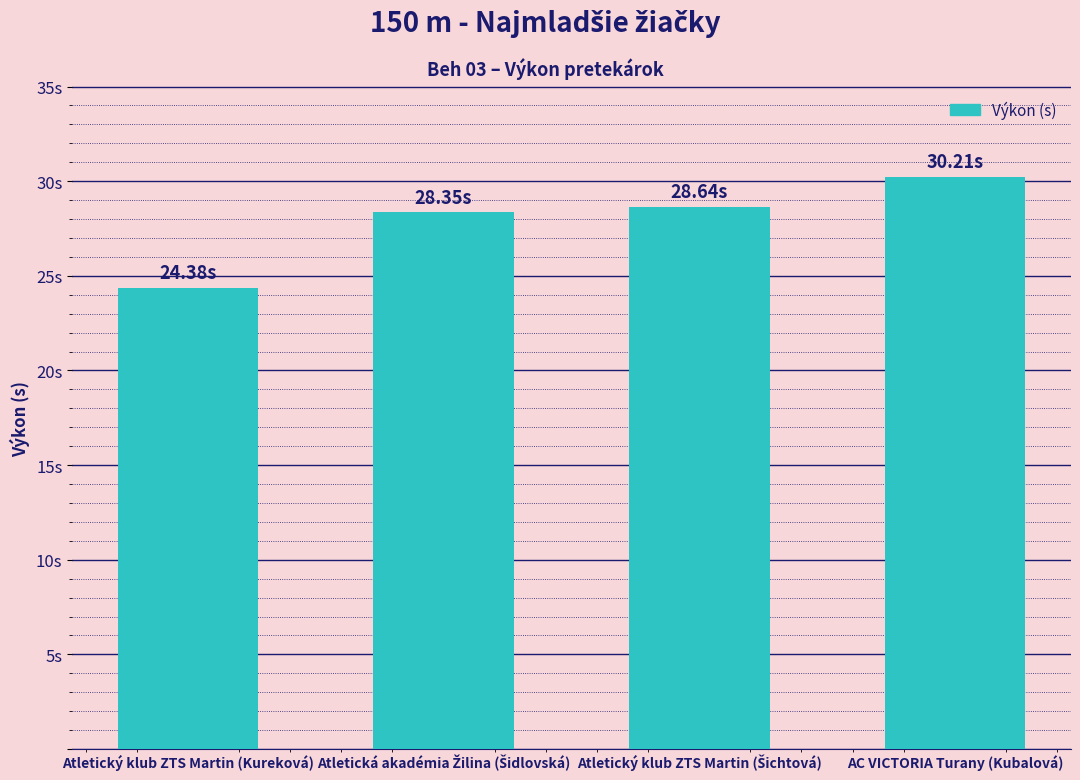

How many distinct data groups are displayed?

1